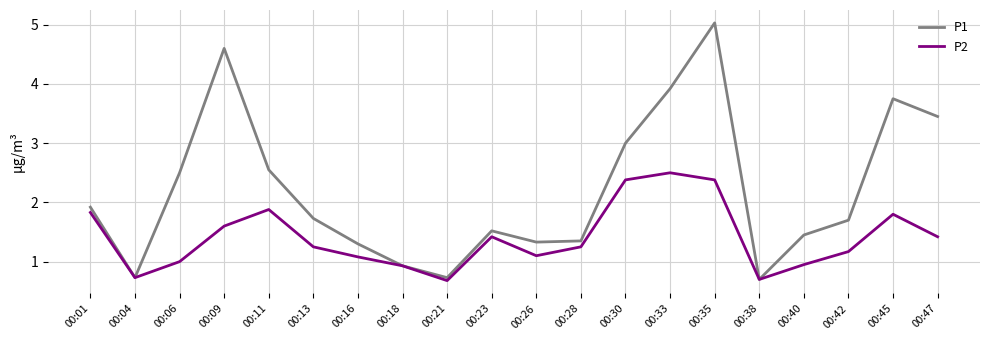

What are all the series names shown in the legend?

P1, P2